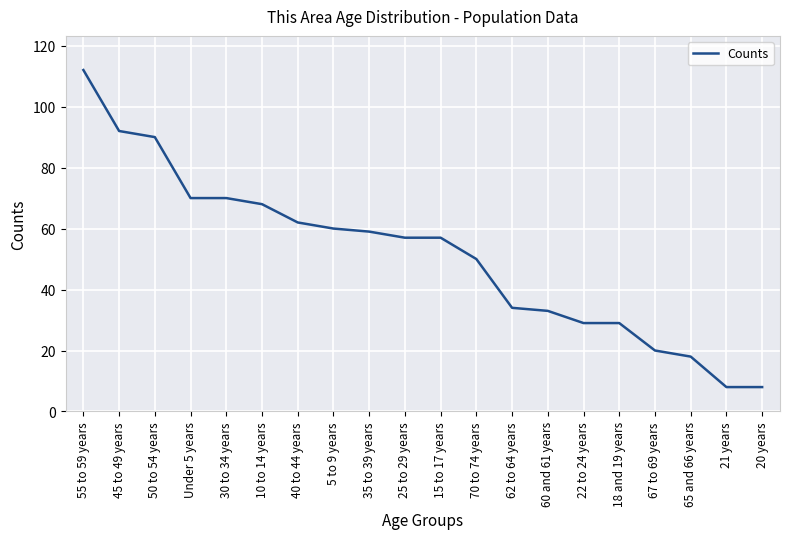

How many lines are shown in the chart?

1